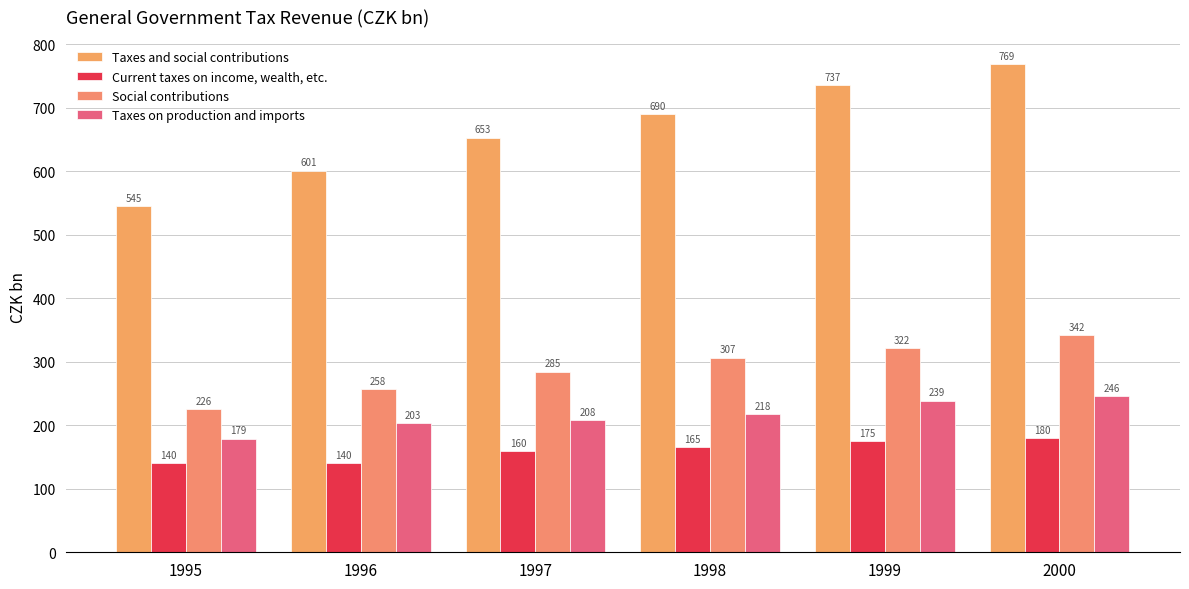

The Taxes and social contributions series shows 736.5 at 1999. True or false?

True